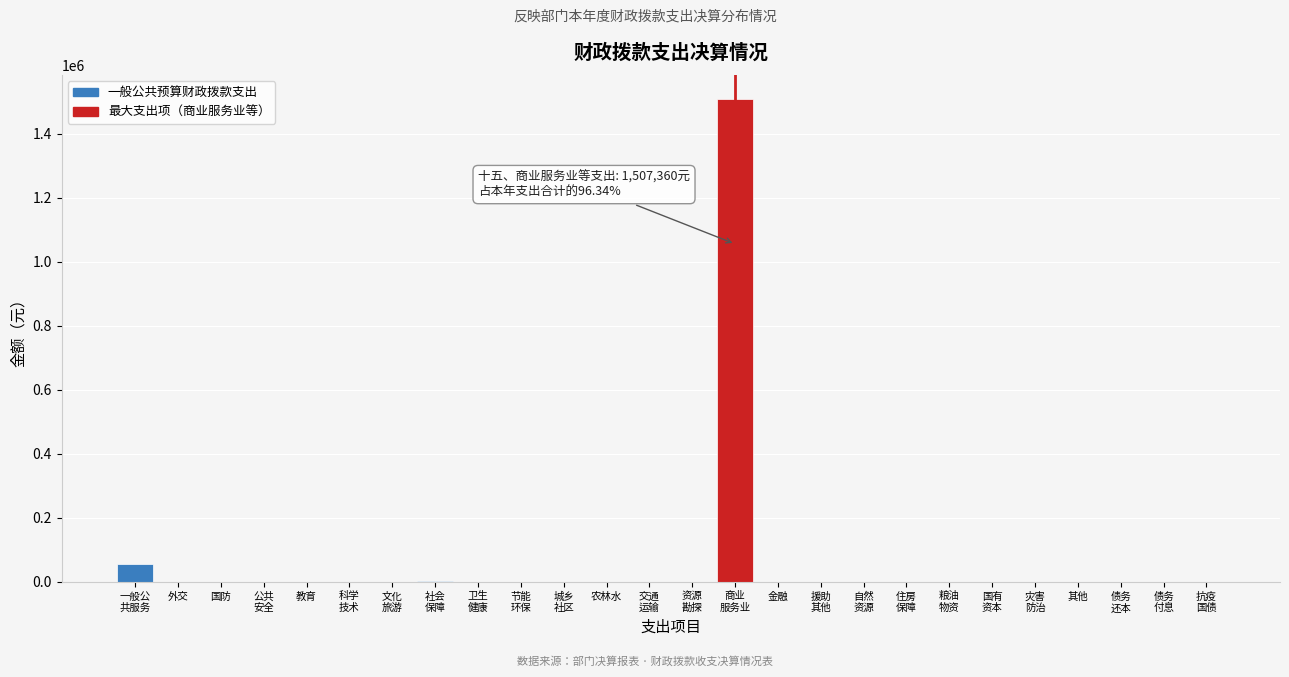

The value at 国防 is 0.0. True or false?

True